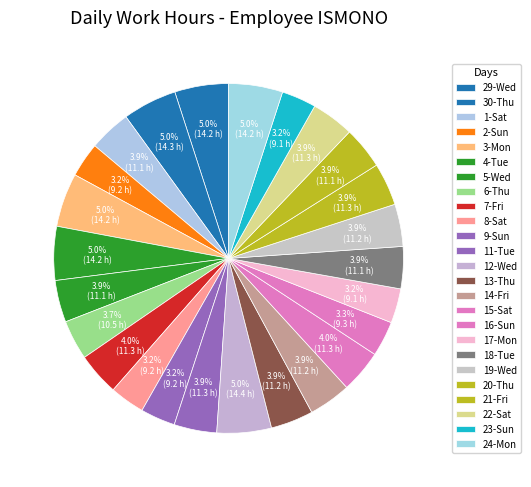

True or false: 4-Tue accounts for 14% of the total.

False